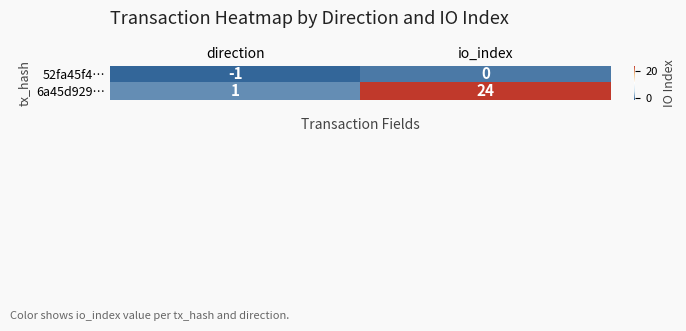

What is the maximum value shown in the chart?

24